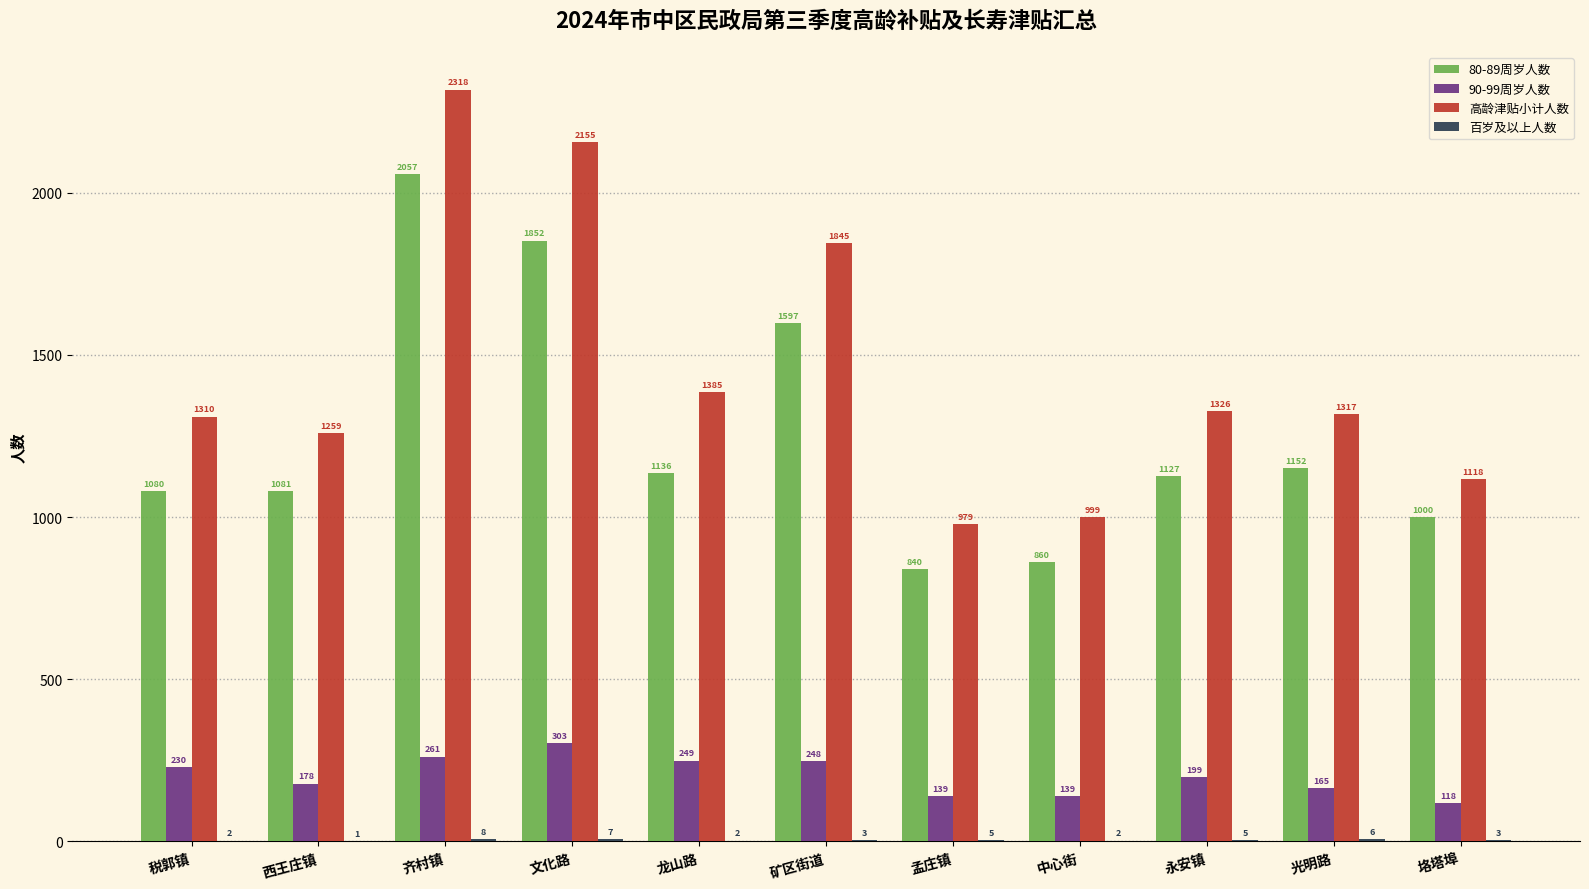

The 高龄津贴小计人数 series shows 1845 at 矿区街道. True or false?

True